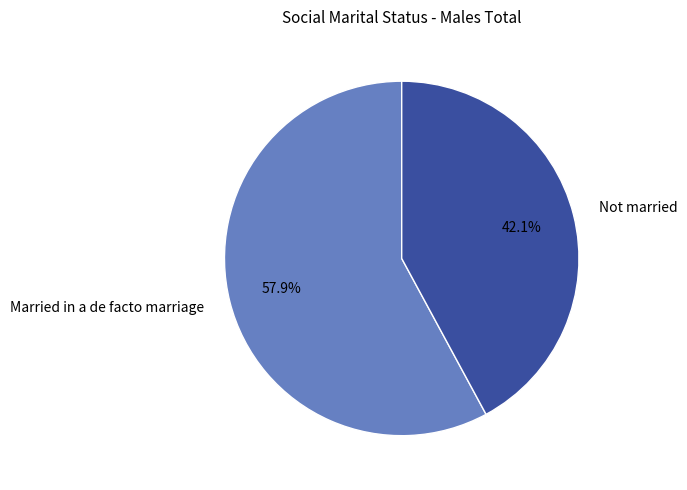

What is the total percentage of Married in a de facto marriage and Not married?

100.0%